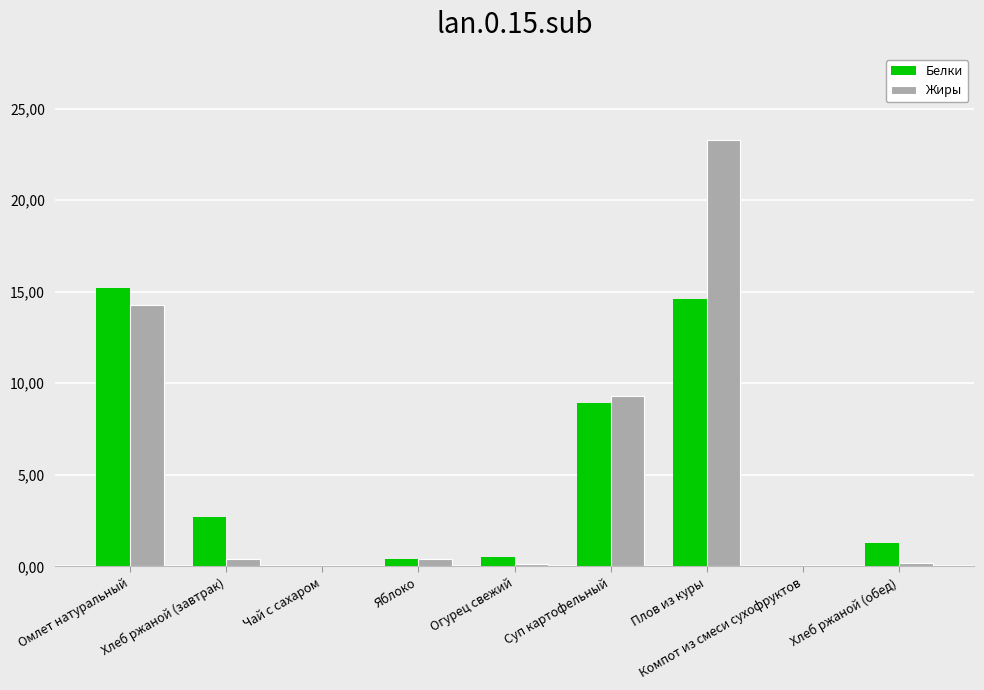

What are all the series names shown in the legend?

Белки, Жиры